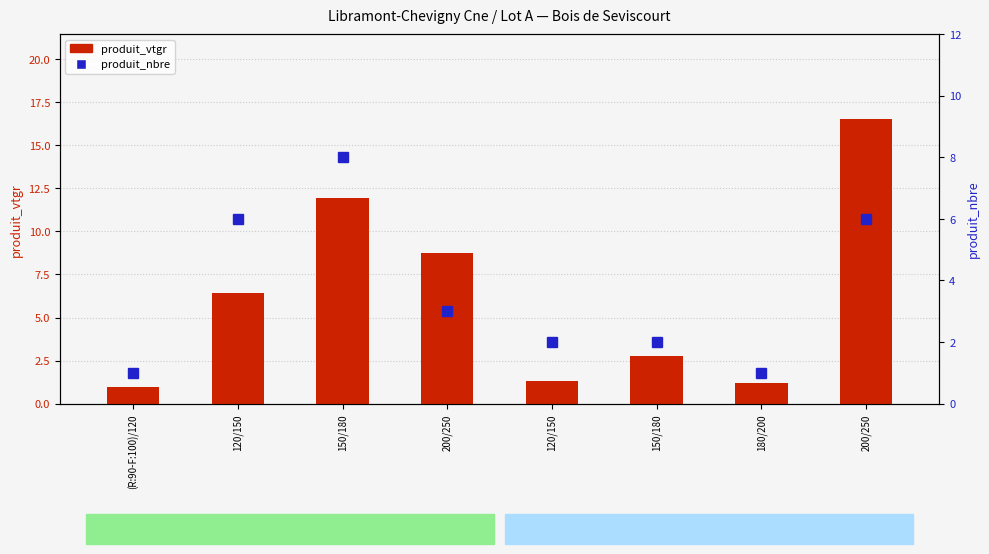

How many distinct data groups are displayed?

2